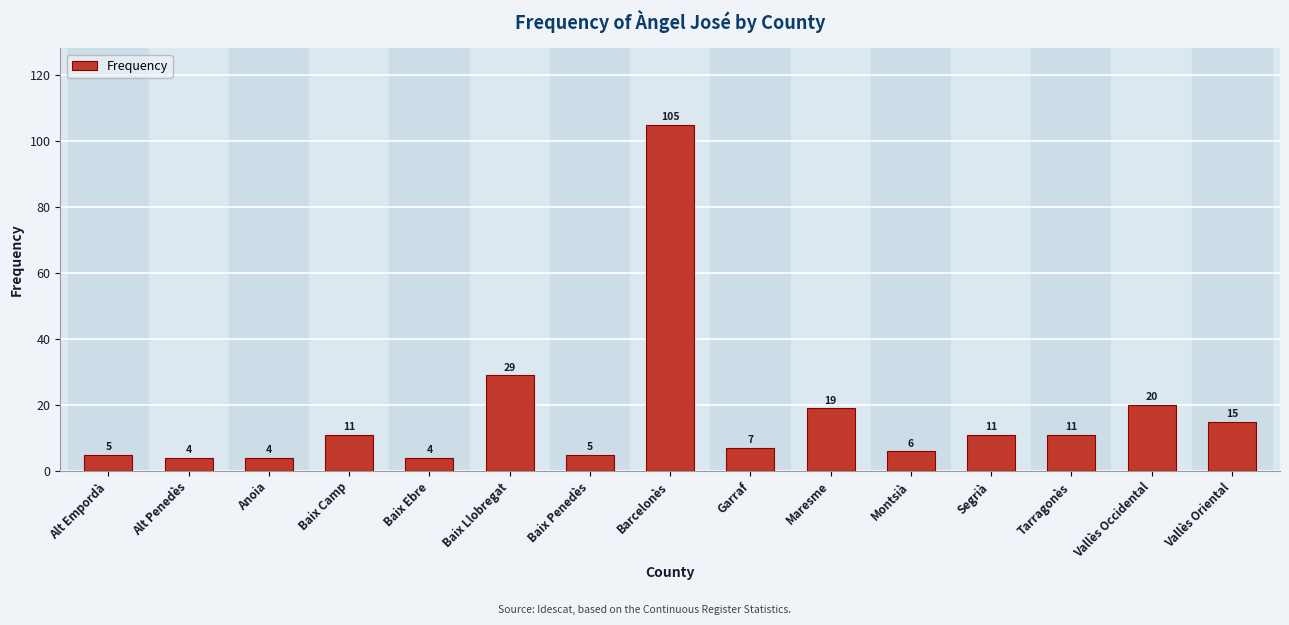

Which category has the highest value across all series?

Barcelonès